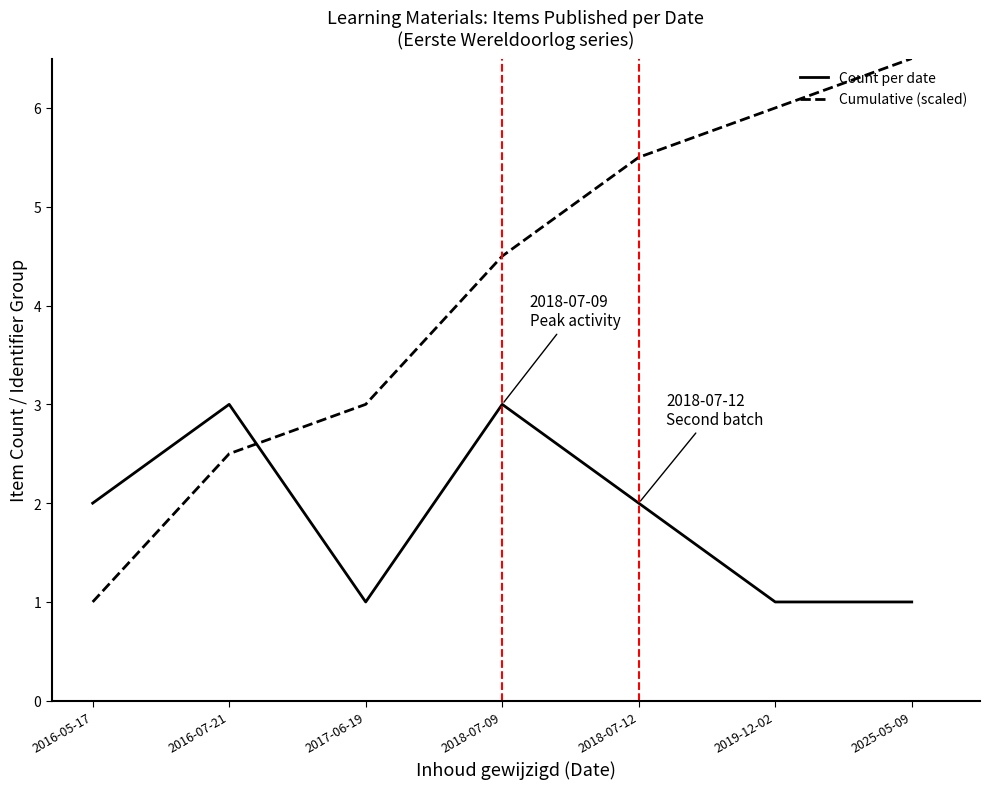

Rank the series at 2017-06-19 from highest to lowest value.

Cumulative (scaled), Count per date